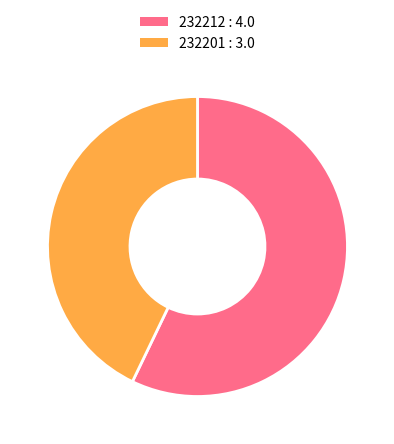

The 232212 slice represents 67% of the pie. True or false?

False